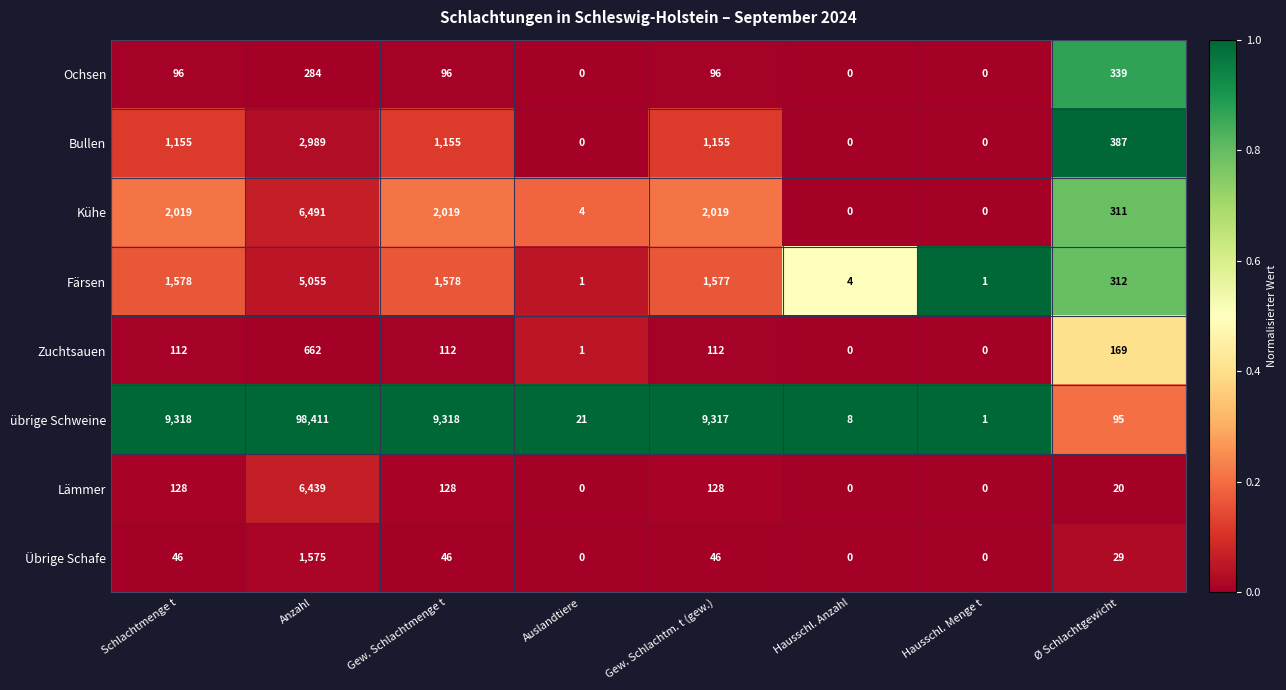

At which category is the sum across all series the highest?

Anzahl